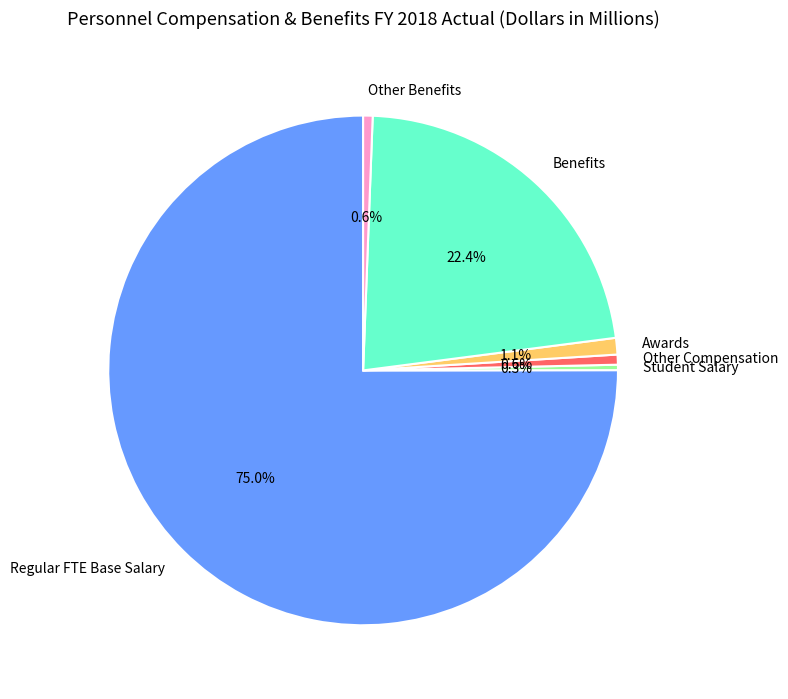

Which slice is the largest?

Regular FTE Base Salary